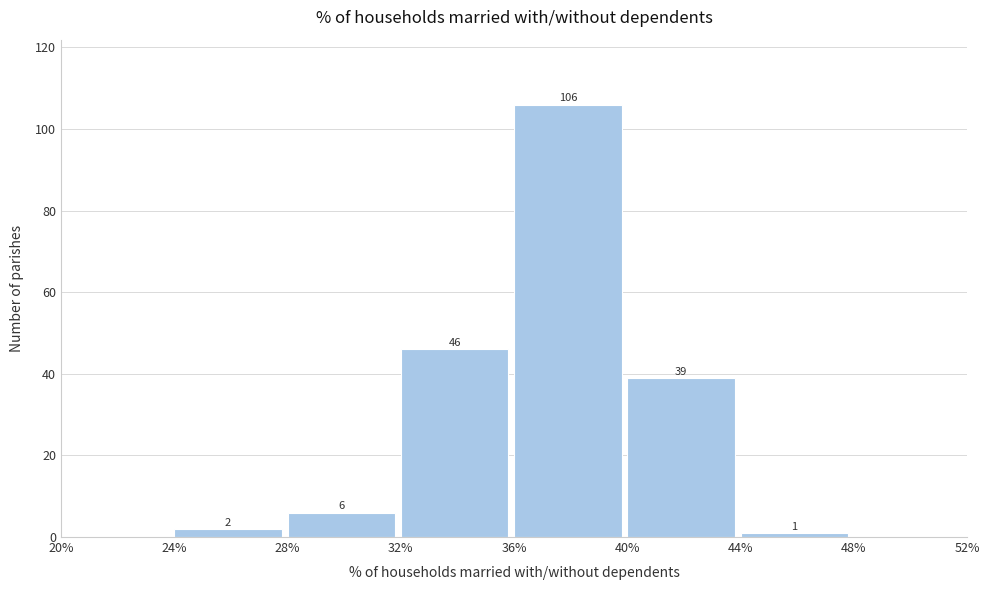

Over which range of the x-axis is the bar tallest?

36% to 40%